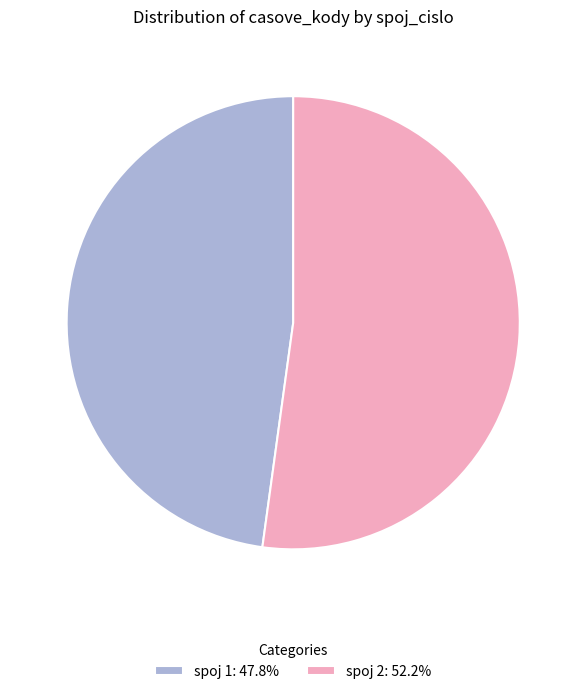

Is there a majority slice in this chart?

Yes